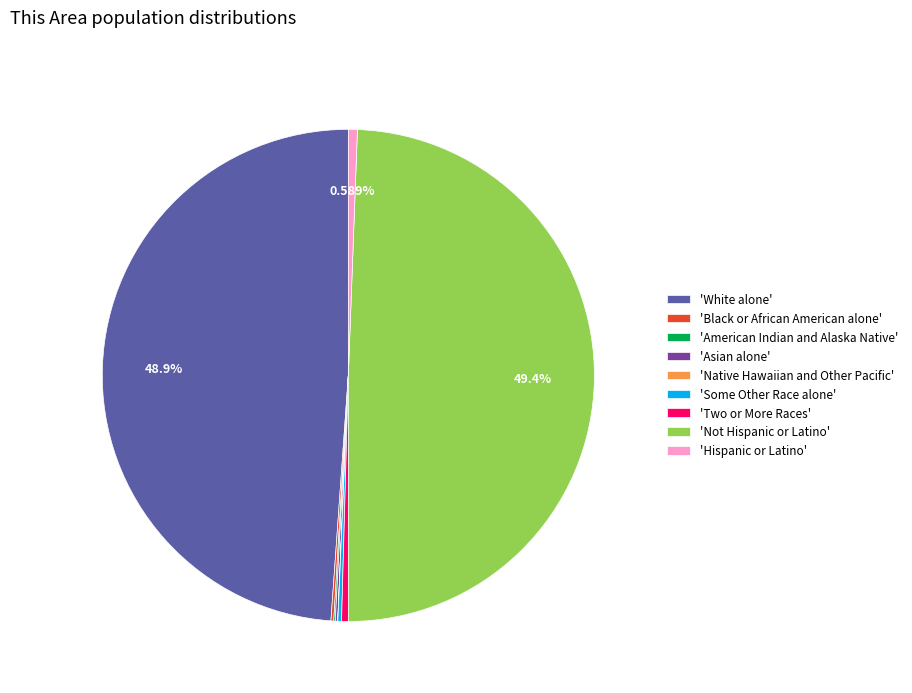

Which category has the biggest portion of the pie?

'Not Hispanic or Latino'